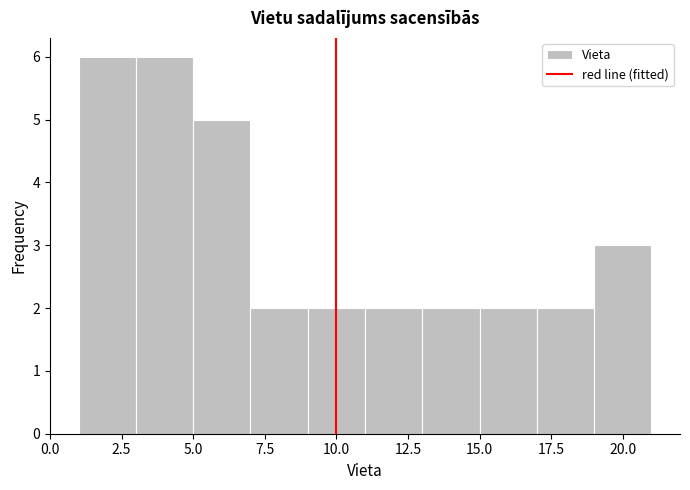

How tall is the bar that spans 11 to 13 on the x-axis? The values are not printed on the chart, so give them approximately, as read against the axis.

2